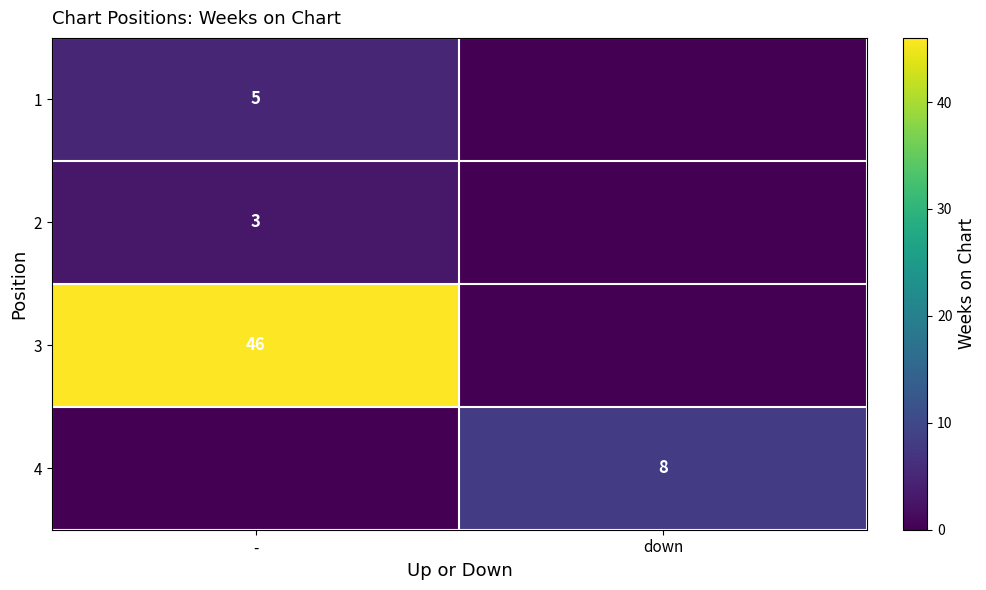

Is the value of 4 at down greater than the value of 2 at -?

Yes